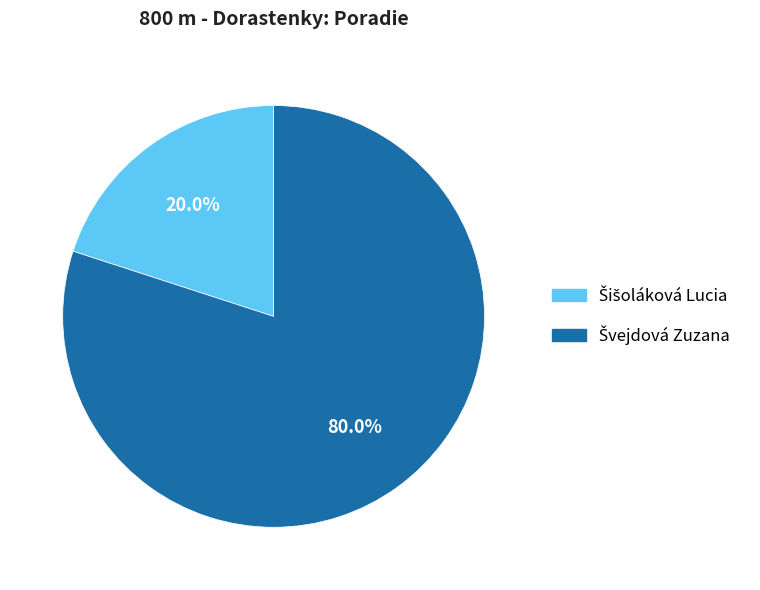

Is there a majority slice in this chart?

Yes